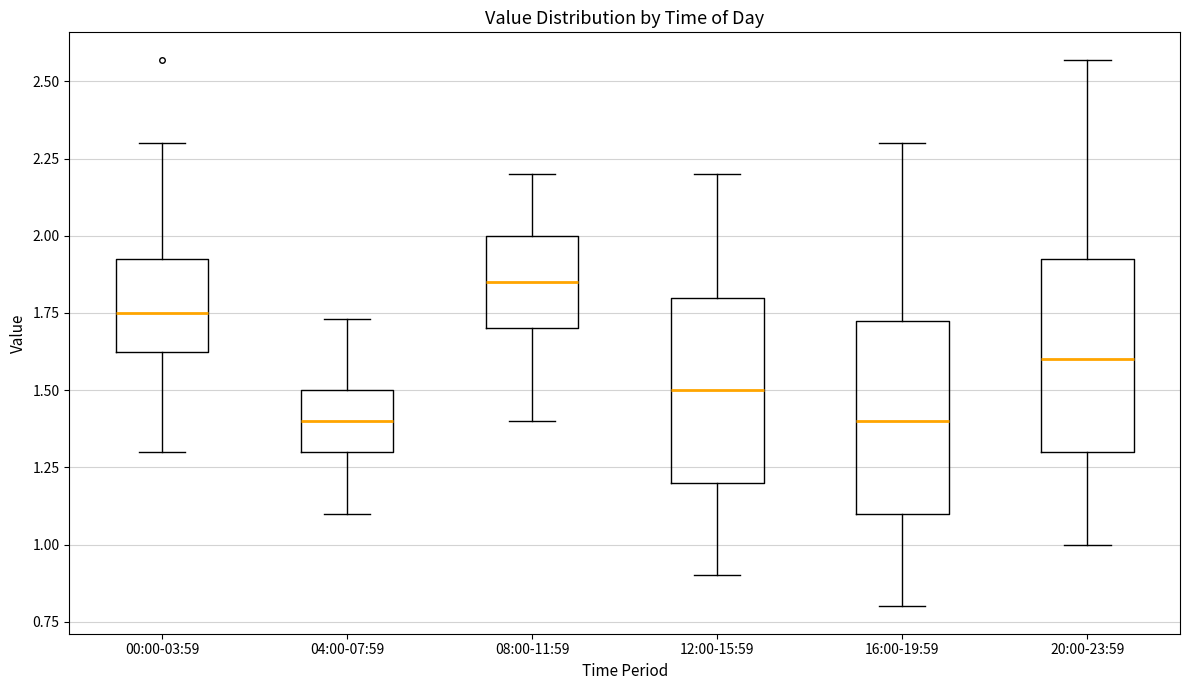

Which box has the highest median line?

08:00-11:59